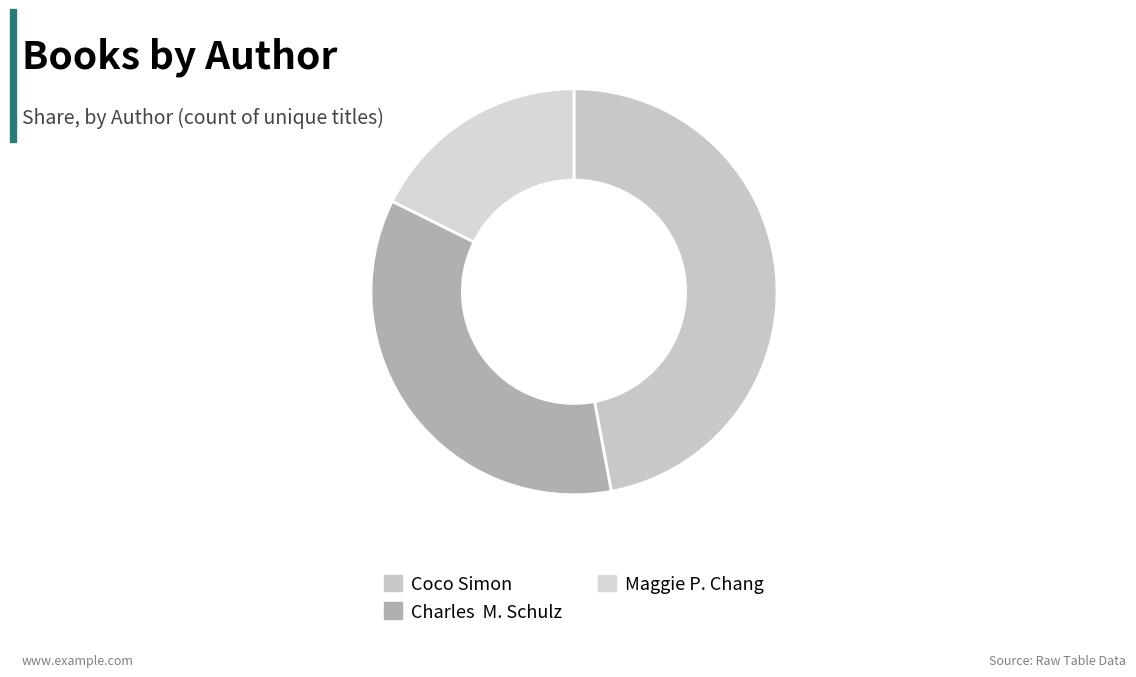

How many segments does this pie chart have?

3